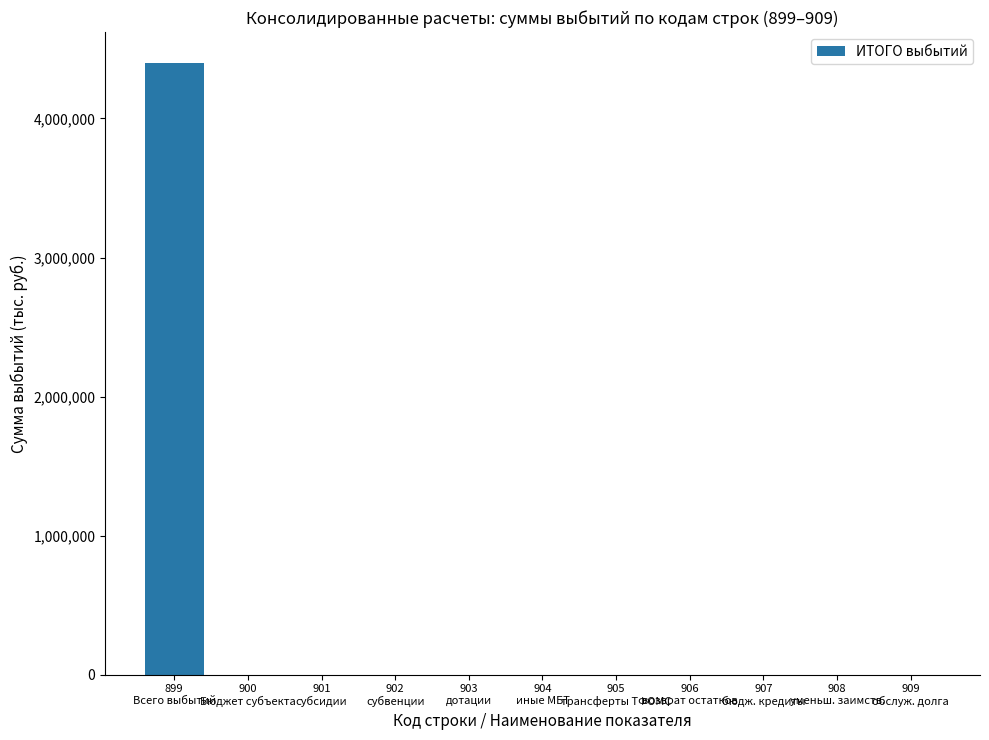

What is the sum of all values?

4401444.5